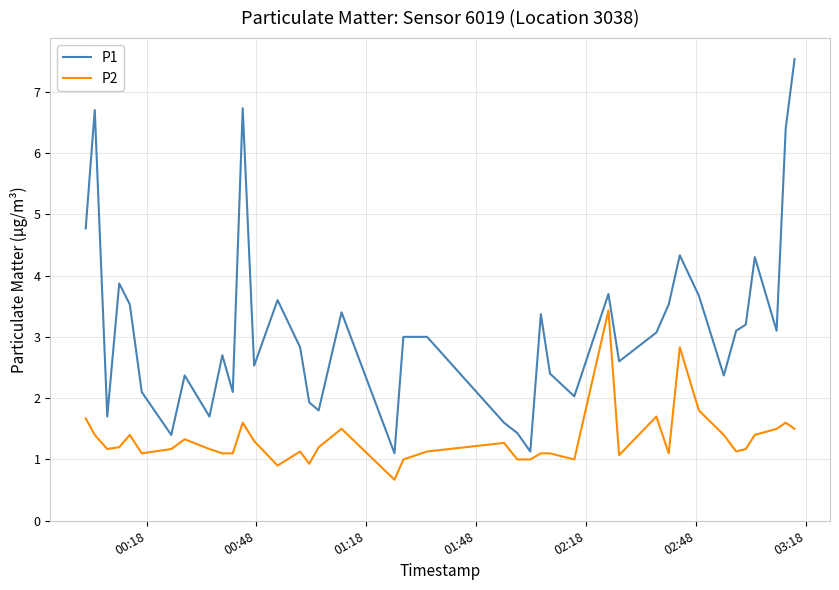

True or false: P1 and P2 intersect in this chart.

False